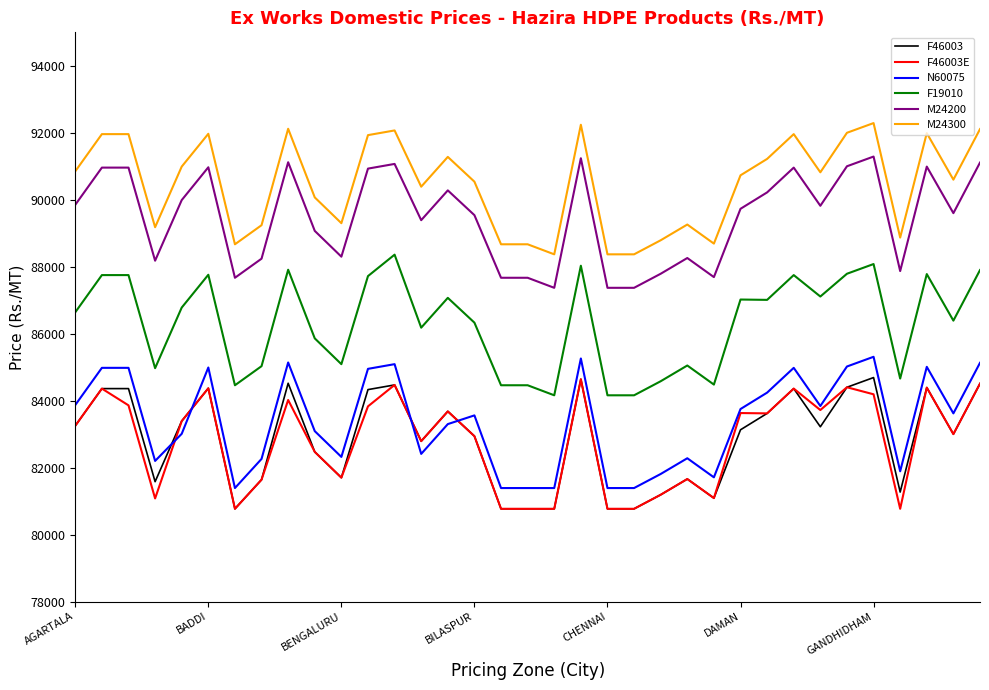

What is the minimum value for F19010?

84160